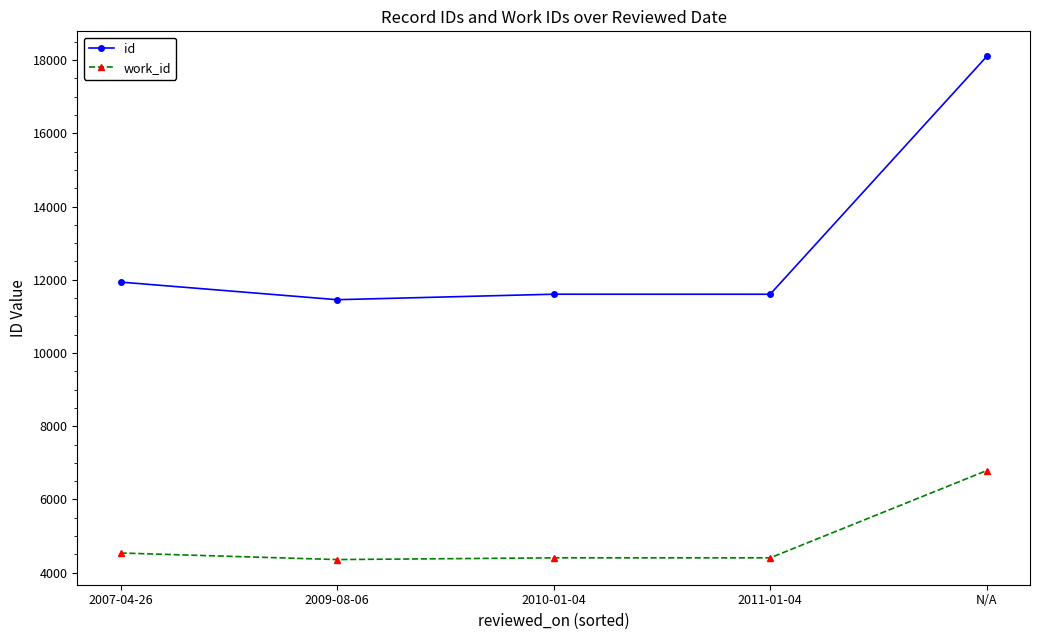

True or false: id and work_id cross at least once.

False